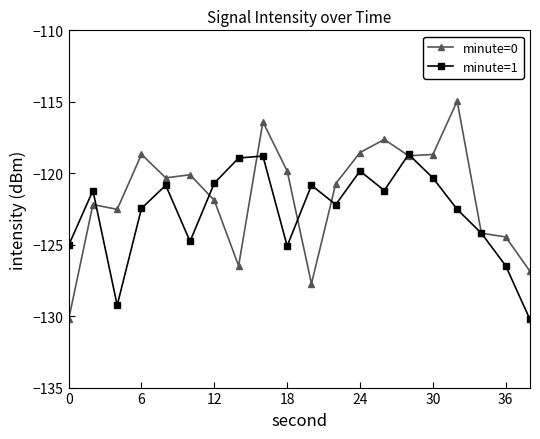

What is the maximum value for minute=0?

-115.0